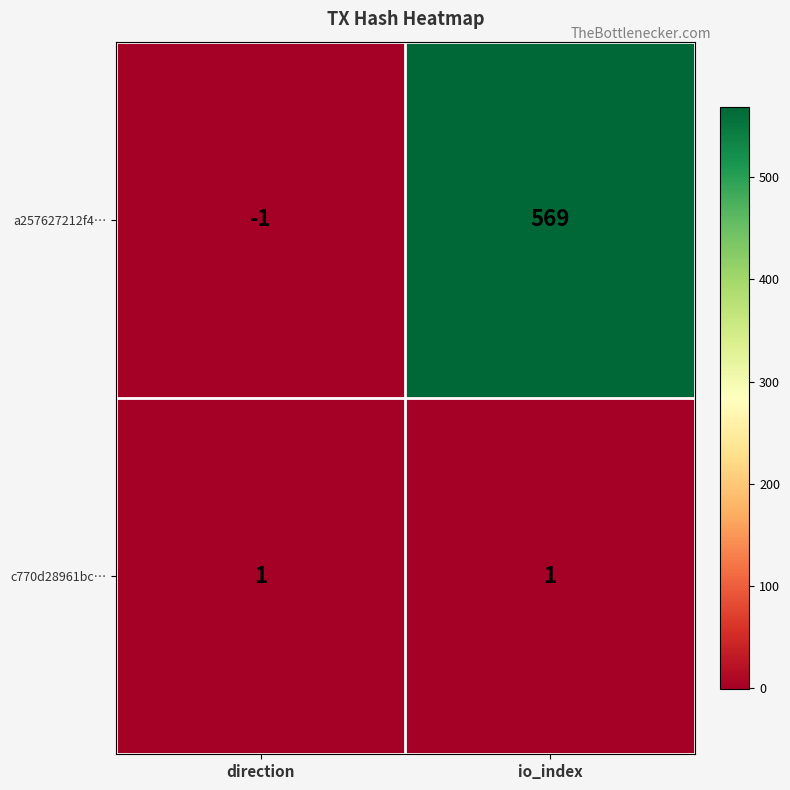

What is the smallest value displayed?

-1